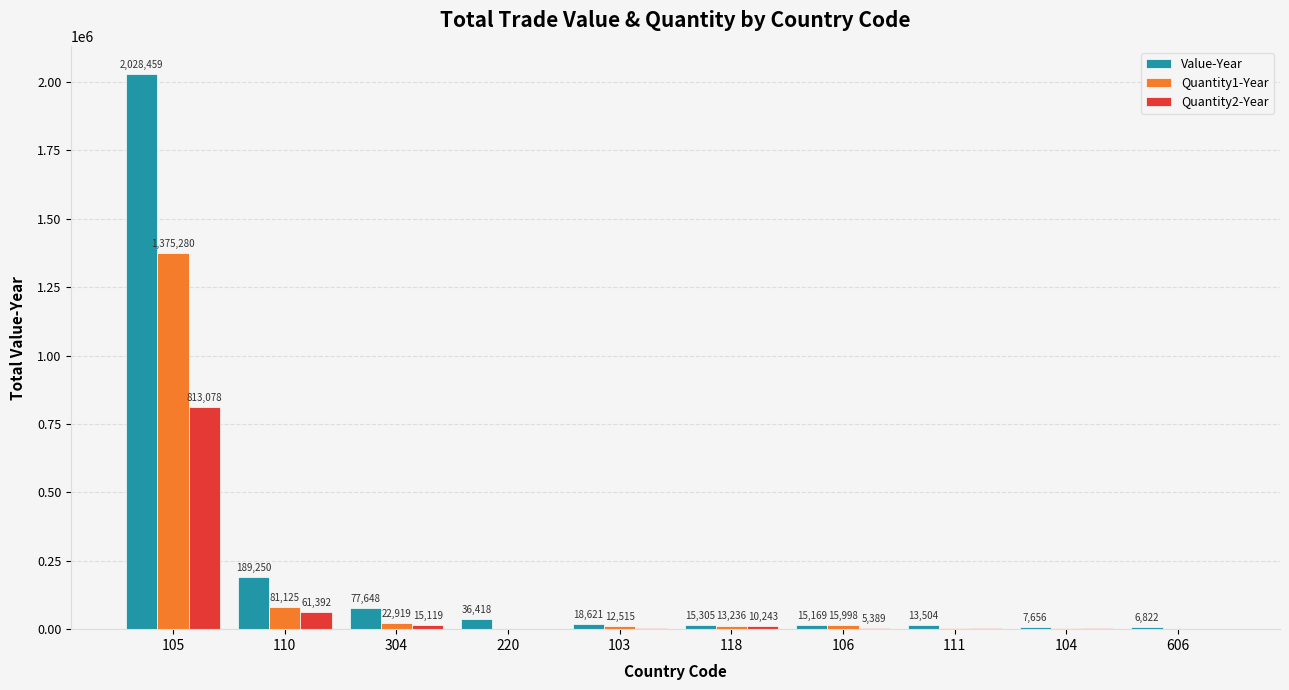

Which series has the largest range (max minus min)?

Value-Year